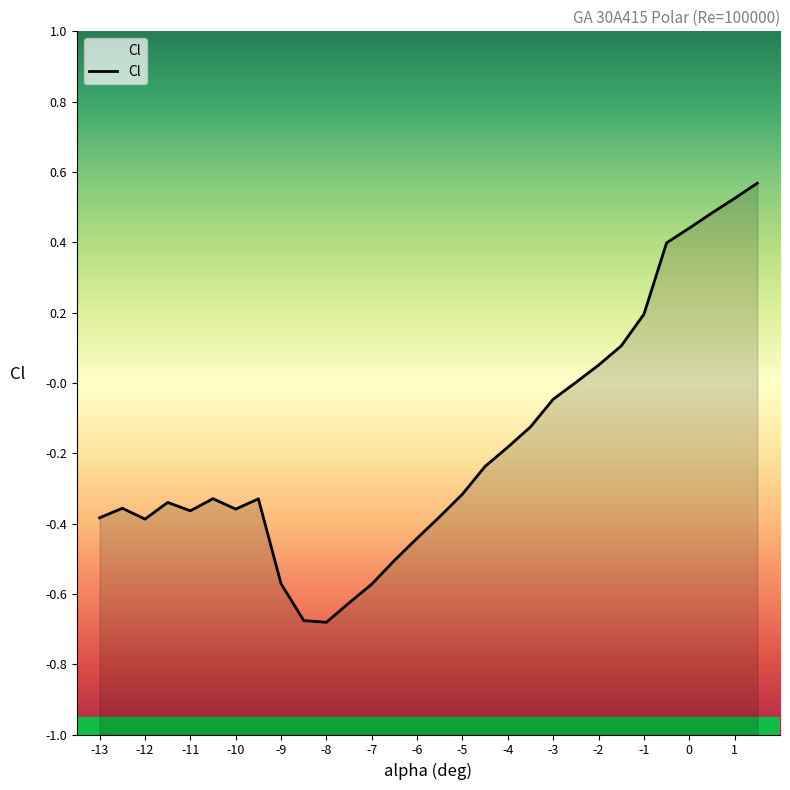

How many points are lower than both their immediate neighbors (excluding endpoints)?

4